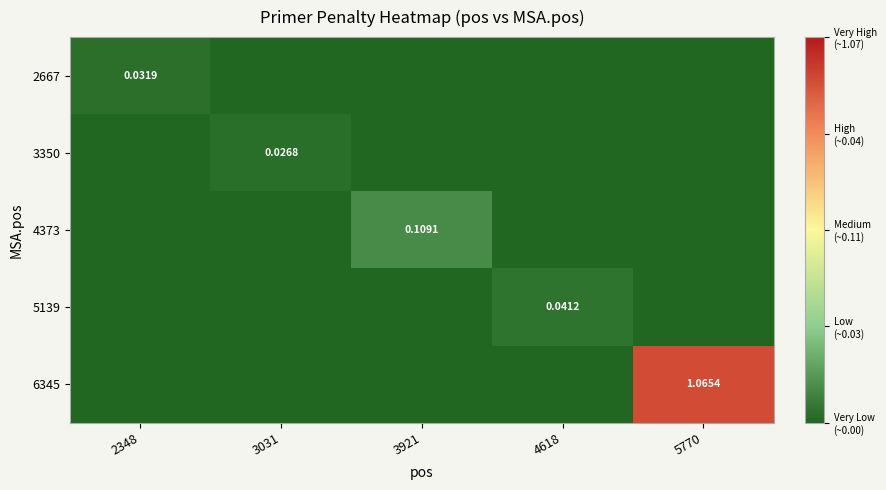

At which label does 6345 reach its minimum?

2348